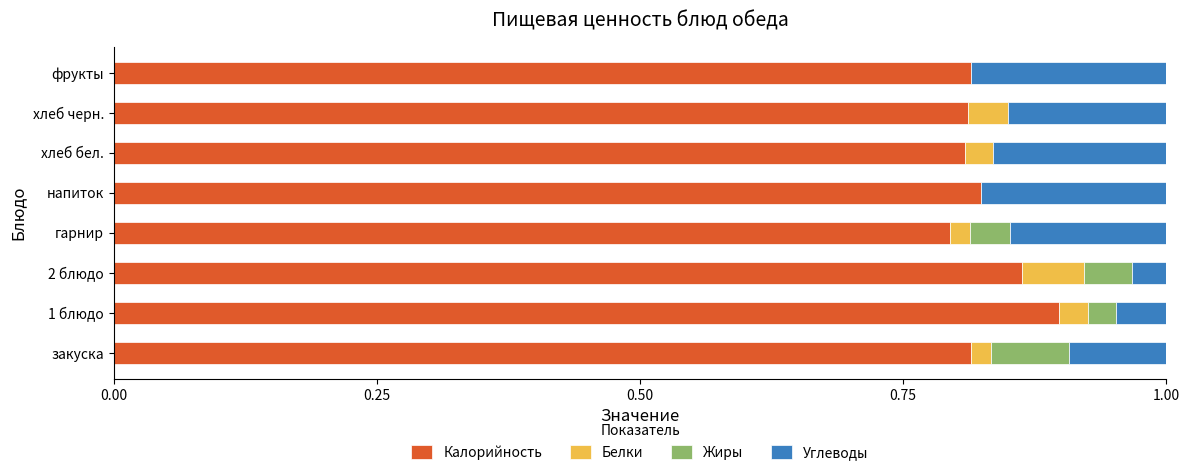

The value of Калорийность at напиток is 1.1. True or false?

False